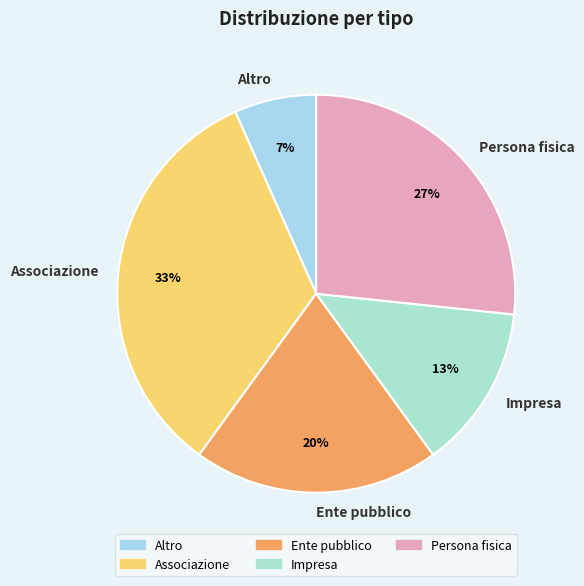

To the nearest percent, what is the combined percentage of Associazione and Ente pubblico?

53%